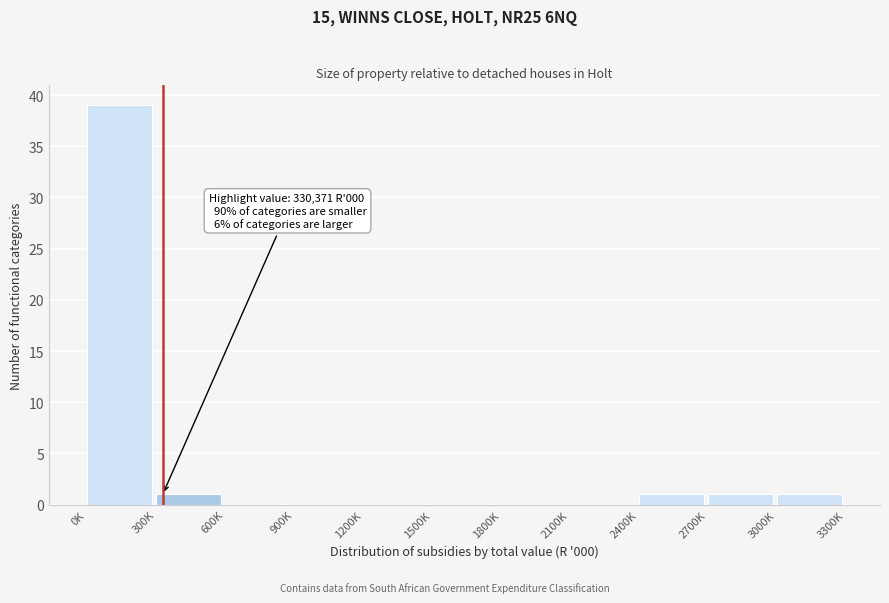

Reading left to right, what are all the values shown in this chart?

0K=39	300K=1	600K=0	900K=0	1200K=0	1500K=0	1800K=0	2100K=0	2400K=1	2700K=1	3000K=1